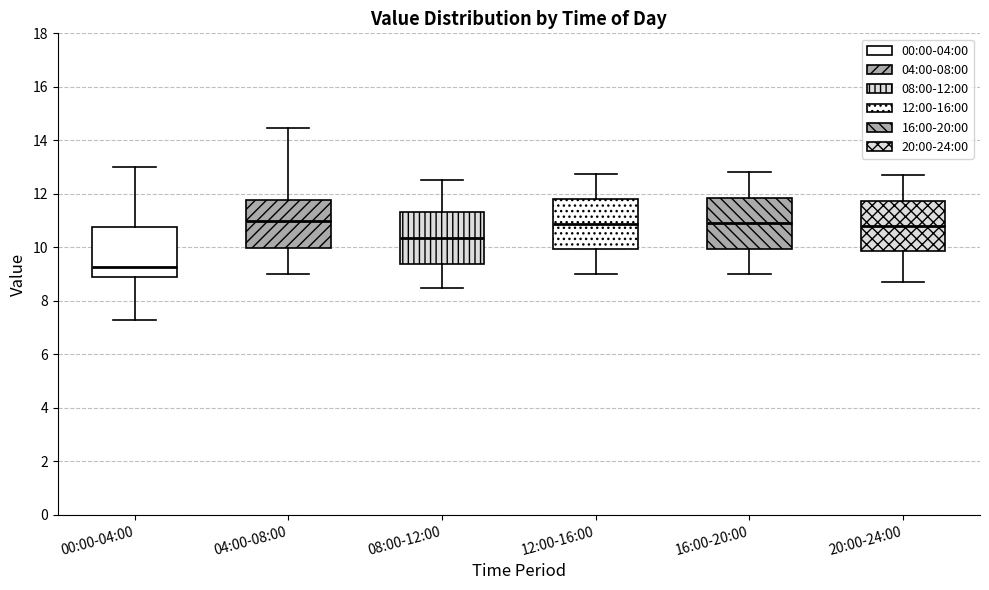

Reading left to right, read every box against the y-axis: the position of its median line, the range the box covers, and the ends of its whiskers. The values are not printed on the chart, so give them approximately, as read against the axis.

00:00-04:00: median 9.2, box 8.8 to 10.8, whiskers 7.4 to 13.0
04:00-08:00: median 11.0, box 10.0 to 11.8, whiskers 9.0 to 14.4
08:00-12:00: median 10.4, box 9.4 to 11.4, whiskers 8.6 to 12.6
12:00-16:00: median 10.8, box 10.0 to 11.8, whiskers 9.0 to 12.8
16:00-20:00: median 11.0, box 10.0 to 11.8, whiskers 9.0 to 12.8
20:00-24:00: median 10.8, box 9.8 to 11.8, whiskers 8.8 to 12.8